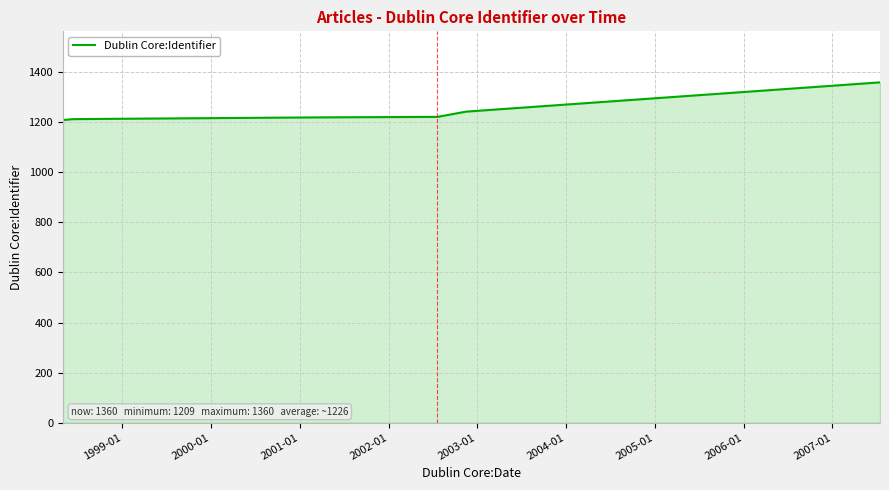

What is the maximum value shown in the chart?

1360